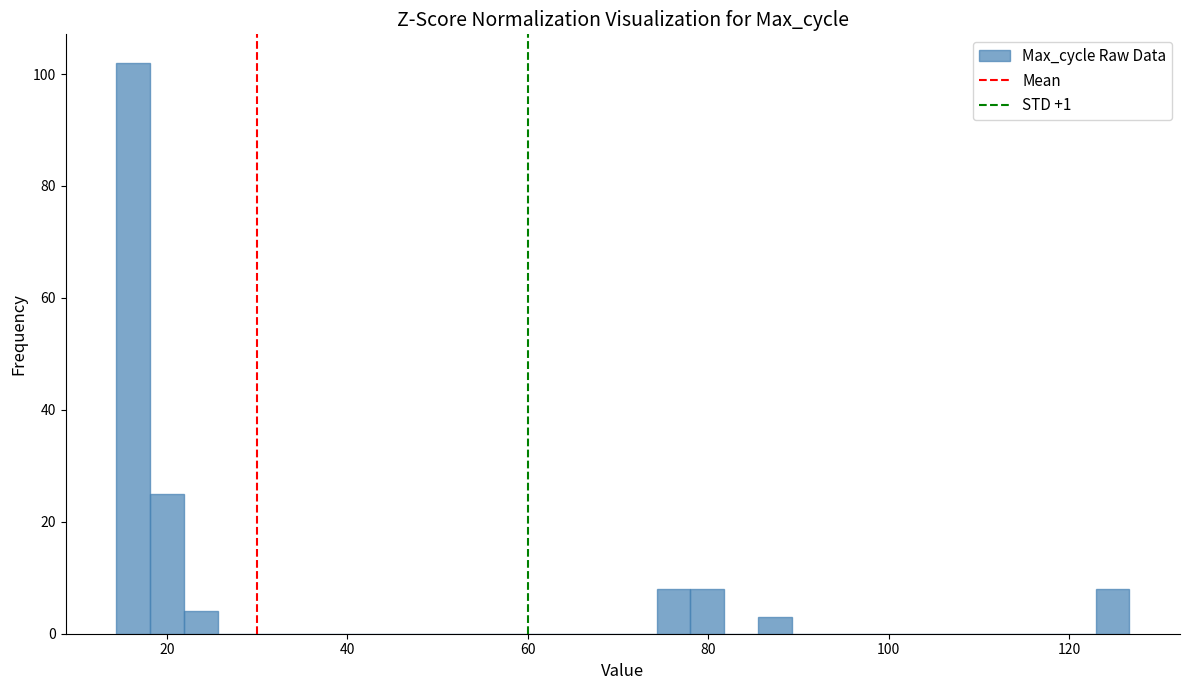

Read against the x-axis, roughly where is the centre of the tallest bar?

16